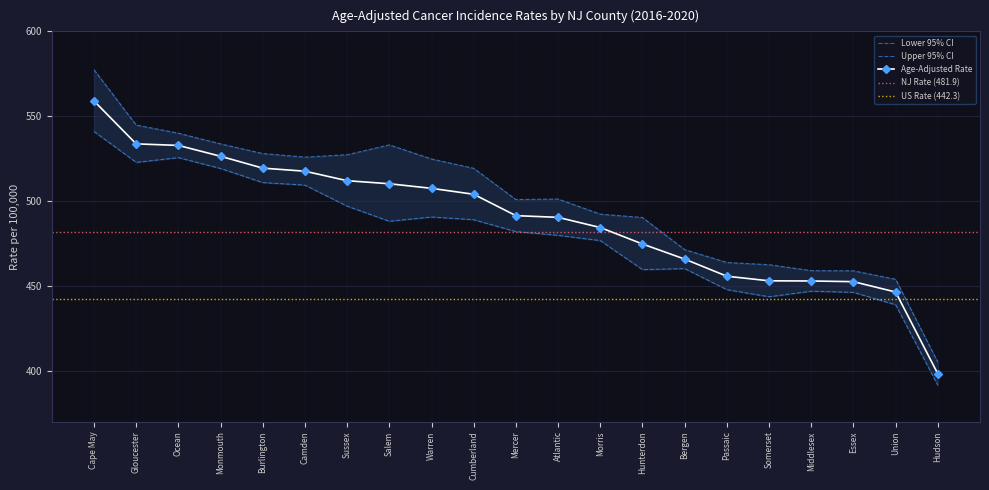

What is the difference between the maximum and minimum values in the Age-Adjusted Rate series?

160.8